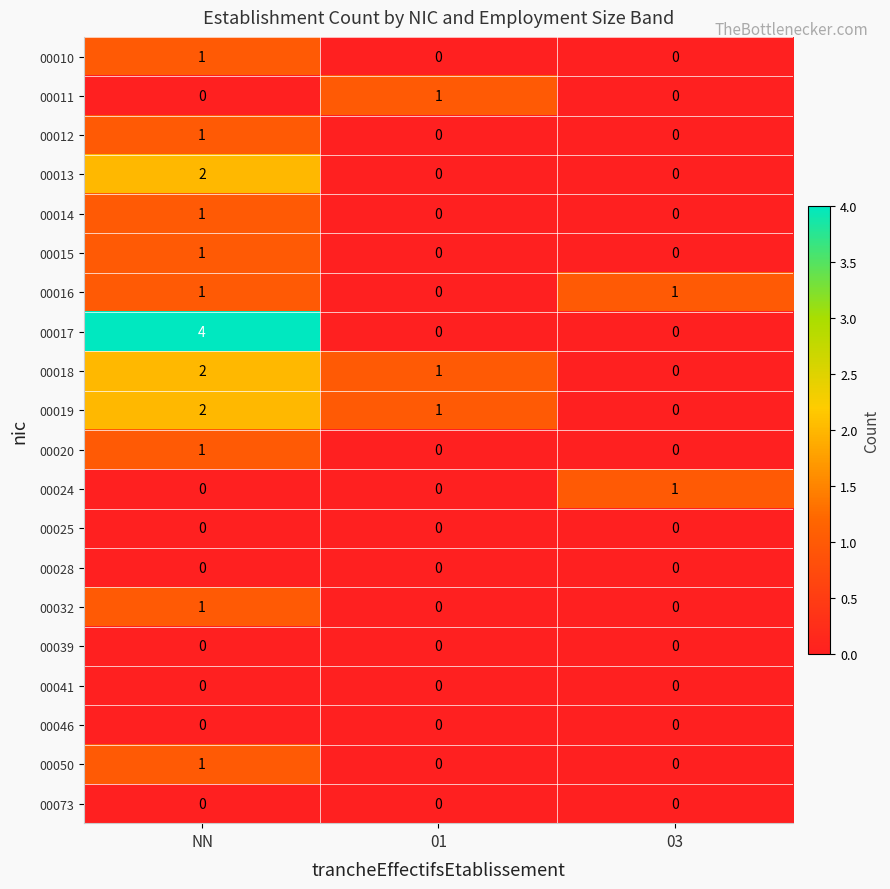

Which series has the largest range (max minus min)?

00017